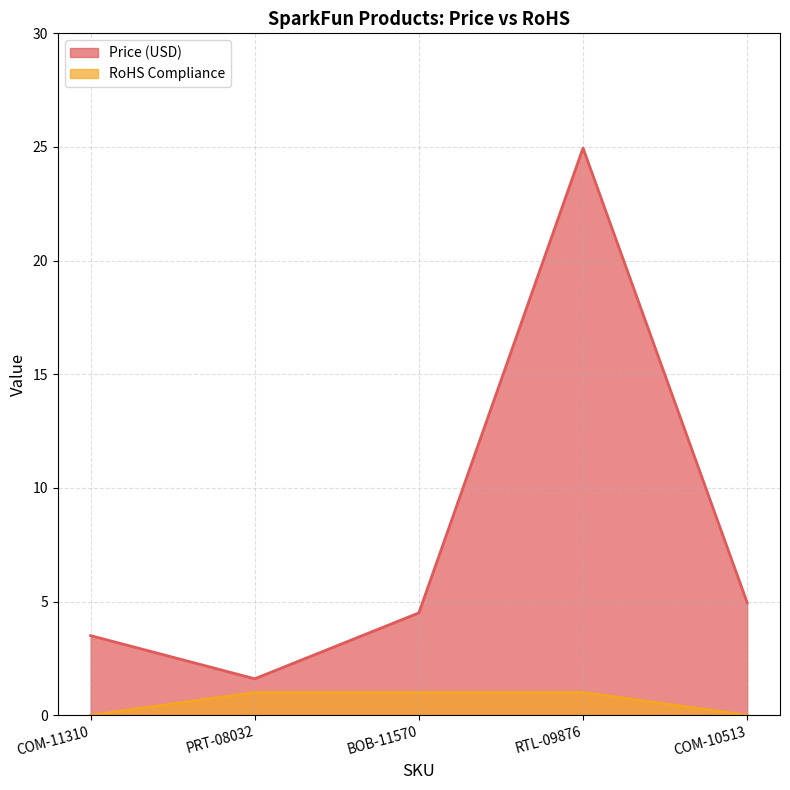

True or false: Price (USD) and RoHS Compliance intersect in this chart.

False